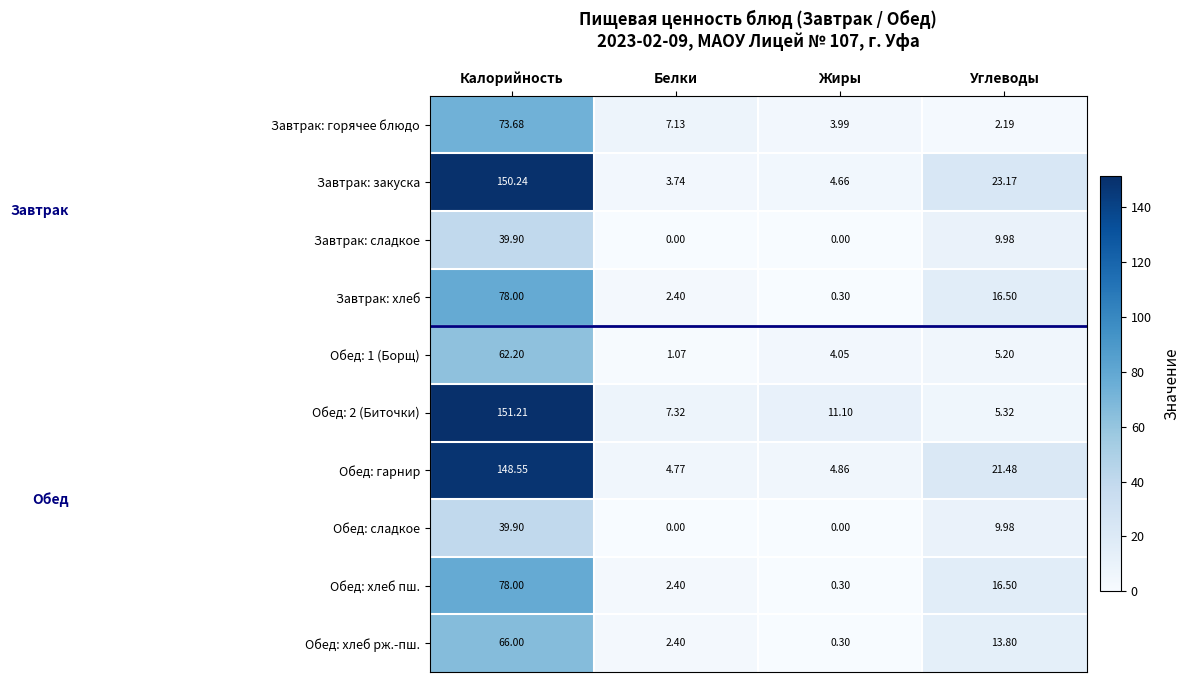

Rank the categories by Обед: хлеб рж.-пш. value from lowest to highest.

Жиры, Белки, Углеводы, Калорийность